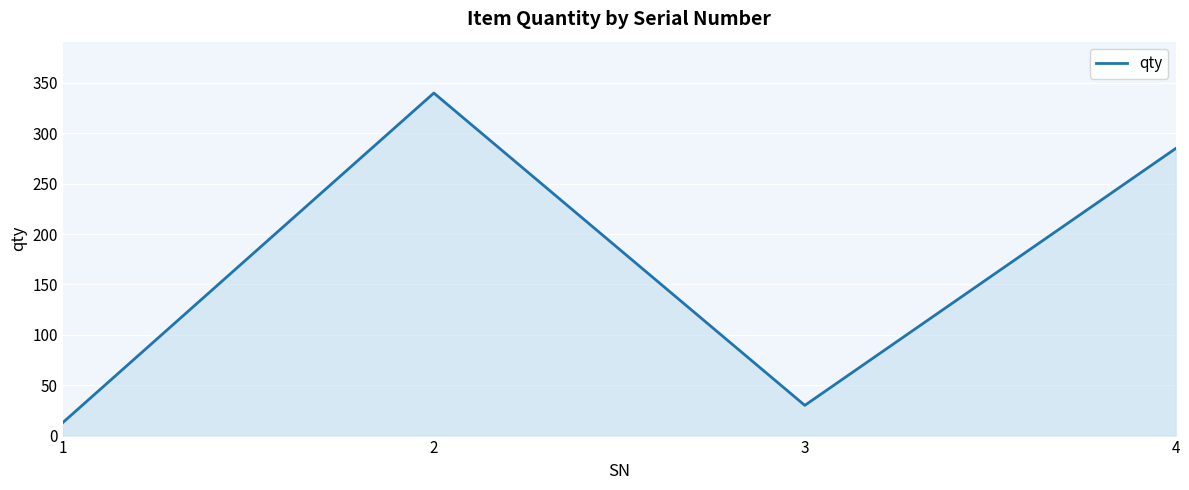

What is the difference between the maximum and minimum values?

327